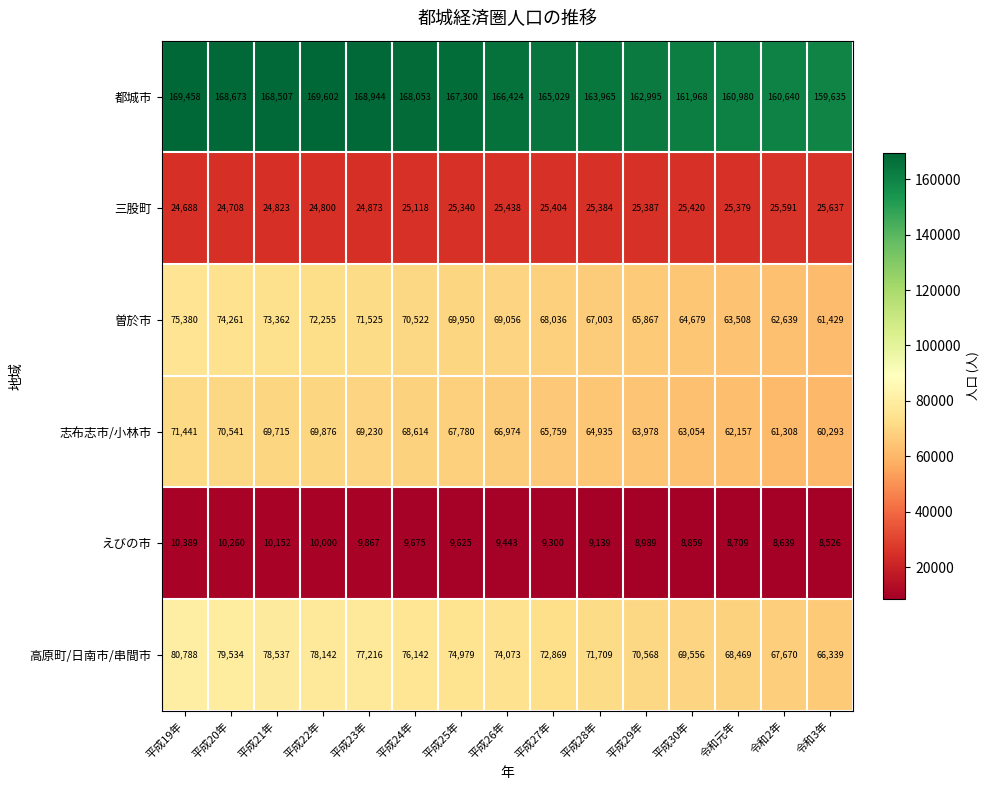

Is it true that えびの市 equals 4466 at 令和元年?

False